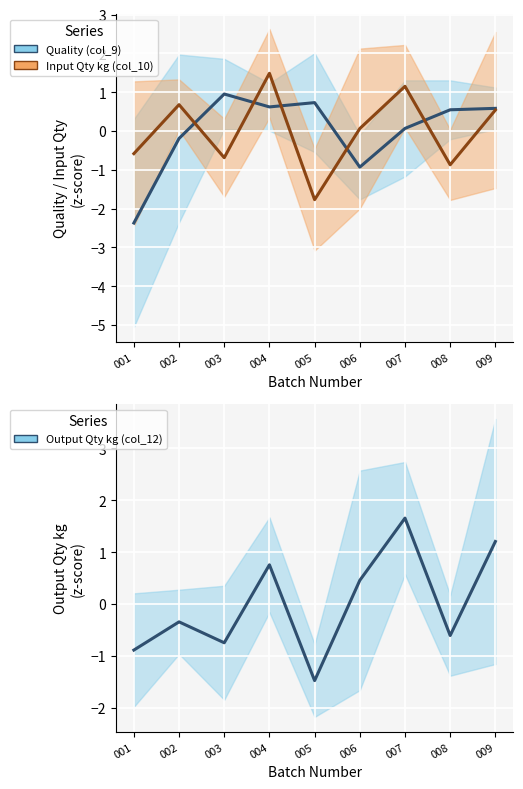

Which series has the largest range (max minus min)?

Quality (col_9)